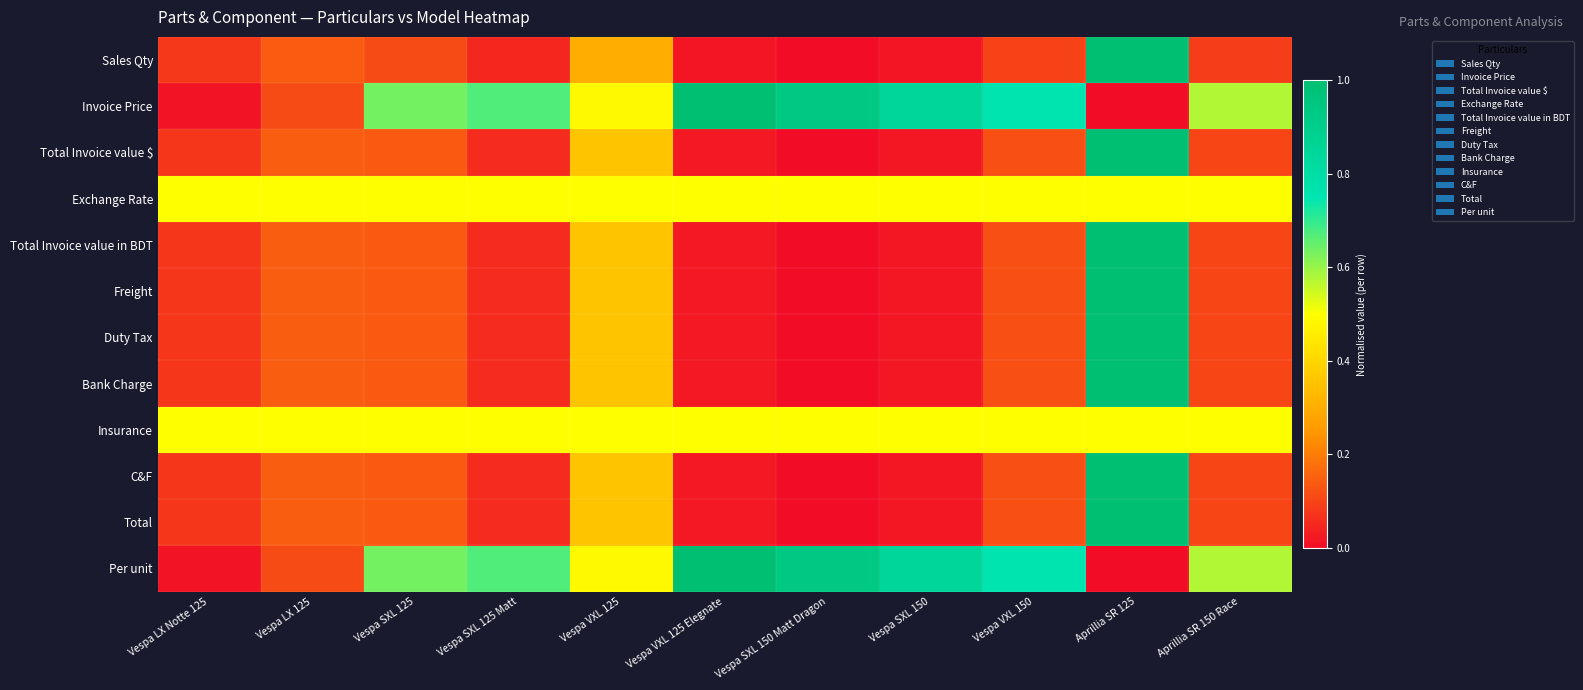

Reading right to left, list all the values displayed in this chart.

Sales Qty: Aprillia SR 150 Race=0.1	Aprillia SR 125=1.0	Vespa VXL 150=0.1	Vespa SXL 150=0.0	Vespa SXL 150 Matt Dragon=0.0	Vespa VXL 125 Elegnate=0.0	Vespa VXL 125=0.3	Vespa SXL 125 Matt=0.0	Vespa SXL 125=0.1	Vespa LX 125=0.1	Vespa LX Notte 125=0.1
Invoice Price: Aprillia SR 150 Race=0.6	Aprillia SR 125=0.0	Vespa VXL 150=0.8	Vespa SXL 150=0.8	Vespa SXL 150 Matt Dragon=0.9	Vespa VXL 125 Elegnate=1.0	Vespa VXL 125=0.5	Vespa SXL 125 Matt=0.7	Vespa SXL 125=0.6	Vespa LX 125=0.1	Vespa LX Notte 125=0.0
Total Invoice value $: Aprillia SR 150 Race=0.1	Aprillia SR 125=1.0	Vespa VXL 150=0.1	Vespa SXL 150=0.0	Vespa SXL 150 Matt Dragon=0.0	Vespa VXL 125 Elegnate=0.0	Vespa VXL 125=0.4	Vespa SXL 125 Matt=0.1	Vespa SXL 125=0.1	Vespa LX 125=0.1	Vespa LX Notte 125=0.1
Exchange Rate: Aprillia SR 150 Race=0.5	Aprillia SR 125=0.5	Vespa VXL 150=0.5	Vespa SXL 150=0.5	Vespa SXL 150 Matt Dragon=0.5	Vespa VXL 125 Elegnate=0.5	Vespa VXL 125=0.5	Vespa SXL 125 Matt=0.5	Vespa SXL 125=0.5	Vespa LX 125=0.5	Vespa LX Notte 125=0.5
Total Invoice value in BDT: Aprillia SR 150 Race=0.1	Aprillia SR 125=1.0	Vespa VXL 150=0.1	Vespa SXL 150=0.0	Vespa SXL 150 Matt Dragon=0.0	Vespa VXL 125 Elegnate=0.0	Vespa VXL 125=0.4	Vespa SXL 125 Matt=0.1	Vespa SXL 125=0.1	Vespa LX 125=0.1	Vespa LX Notte 125=0.1
Freight: Aprillia SR 150 Race=0.1	Aprillia SR 125=1.0	Vespa VXL 150=0.1	Vespa SXL 150=0.0	Vespa SXL 150 Matt Dragon=0.0	Vespa VXL 125 Elegnate=0.0	Vespa VXL 125=0.4	Vespa SXL 125 Matt=0.1	Vespa SXL 125=0.1	Vespa LX 125=0.1	Vespa LX Notte 125=0.1
Duty Tax: Aprillia SR 150 Race=0.1	Aprillia SR 125=1.0	Vespa VXL 150=0.1	Vespa SXL 150=0.0	Vespa SXL 150 Matt Dragon=0.0	Vespa VXL 125 Elegnate=0.0	Vespa VXL 125=0.4	Vespa SXL 125 Matt=0.1	Vespa SXL 125=0.1	Vespa LX 125=0.1	Vespa LX Notte 125=0.1
Bank Charge: Aprillia SR 150 Race=0.1	Aprillia SR 125=1.0	Vespa VXL 150=0.1	Vespa SXL 150=0.0	Vespa SXL 150 Matt Dragon=0.0	Vespa VXL 125 Elegnate=0.0	Vespa VXL 125=0.4	Vespa SXL 125 Matt=0.1	Vespa SXL 125=0.1	Vespa LX 125=0.1	Vespa LX Notte 125=0.1
Insurance: Aprillia SR 150 Race=0.5	Aprillia SR 125=0.5	Vespa VXL 150=0.5	Vespa SXL 150=0.5	Vespa SXL 150 Matt Dragon=0.5	Vespa VXL 125 Elegnate=0.5	Vespa VXL 125=0.5	Vespa SXL 125 Matt=0.5	Vespa SXL 125=0.5	Vespa LX 125=0.5	Vespa LX Notte 125=0.5
C&F: Aprillia SR 150 Race=0.1	Aprillia SR 125=1.0	Vespa VXL 150=0.1	Vespa SXL 150=0.0	Vespa SXL 150 Matt Dragon=0.0	Vespa VXL 125 Elegnate=0.0	Vespa VXL 125=0.4	Vespa SXL 125 Matt=0.1	Vespa SXL 125=0.1	Vespa LX 125=0.1	Vespa LX Notte 125=0.1
Total: Aprillia SR 150 Race=0.1	Aprillia SR 125=1.0	Vespa VXL 150=0.1	Vespa SXL 150=0.0	Vespa SXL 150 Matt Dragon=0.0	Vespa VXL 125 Elegnate=0.0	Vespa VXL 125=0.4	Vespa SXL 125 Matt=0.1	Vespa SXL 125=0.1	Vespa LX 125=0.1	Vespa LX Notte 125=0.1
Per unit: Aprillia SR 150 Race=0.6	Aprillia SR 125=0.0	Vespa VXL 150=0.8	Vespa SXL 150=0.8	Vespa SXL 150 Matt Dragon=0.9	Vespa VXL 125 Elegnate=1.0	Vespa VXL 125=0.5	Vespa SXL 125 Matt=0.7	Vespa SXL 125=0.6	Vespa LX 125=0.1	Vespa LX Notte 125=0.0